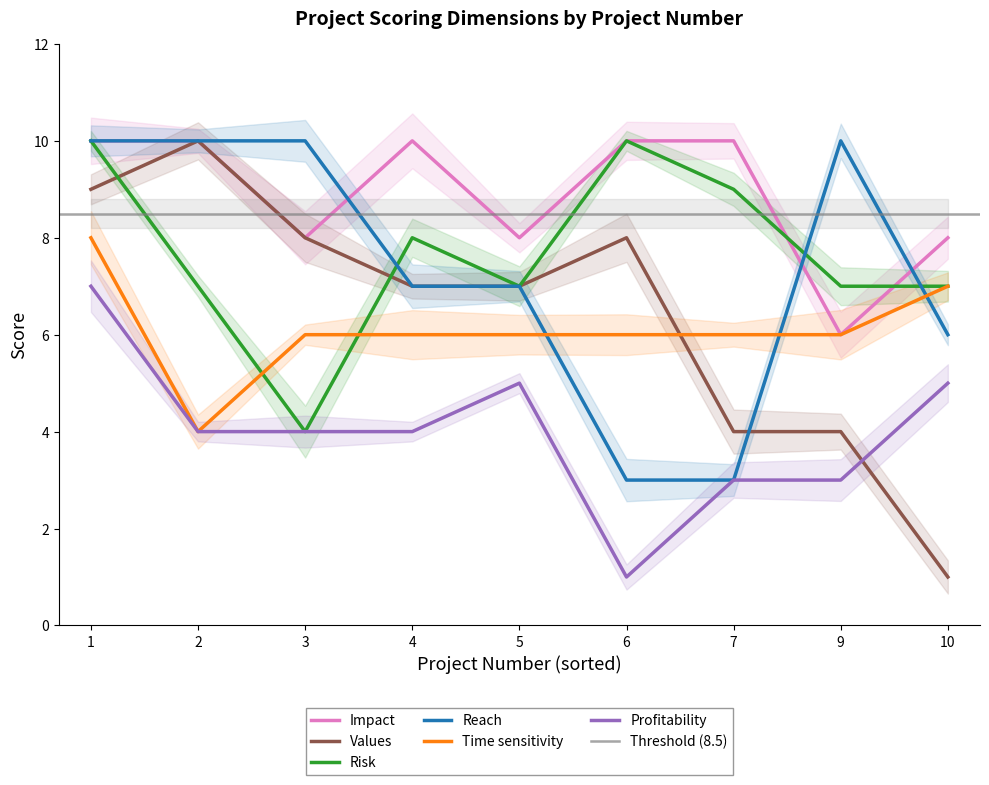

Which series changed the most between 5 and 6?

Reach